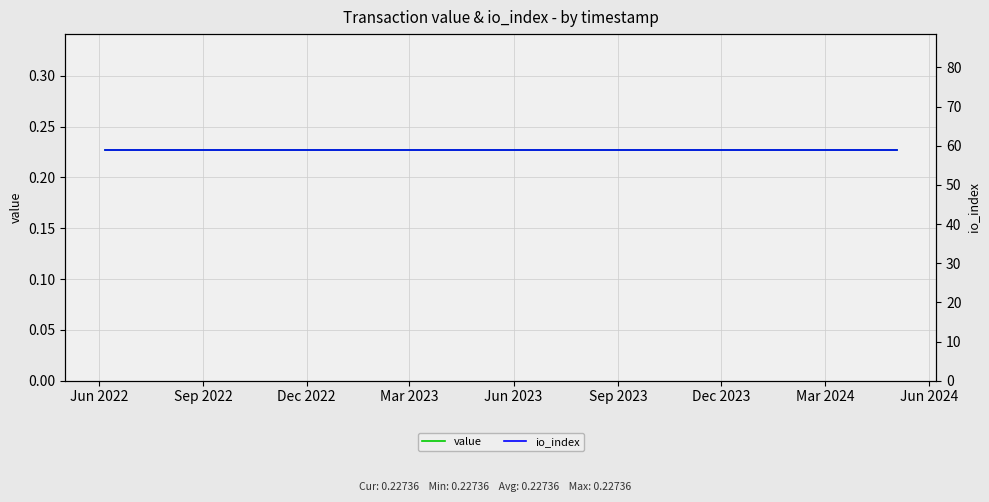

True or false: value and io_index cross at least once.

False